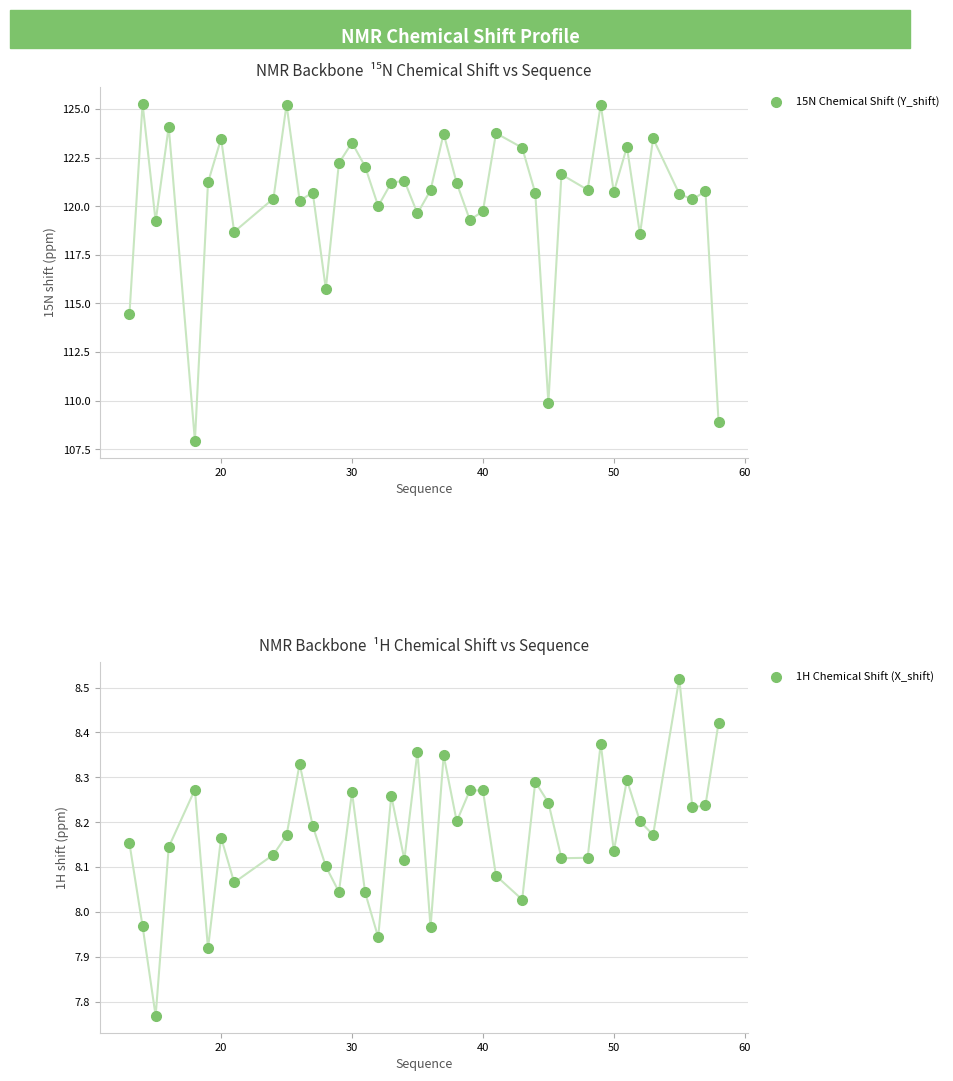

Does the chart have visible grid lines?

Yes